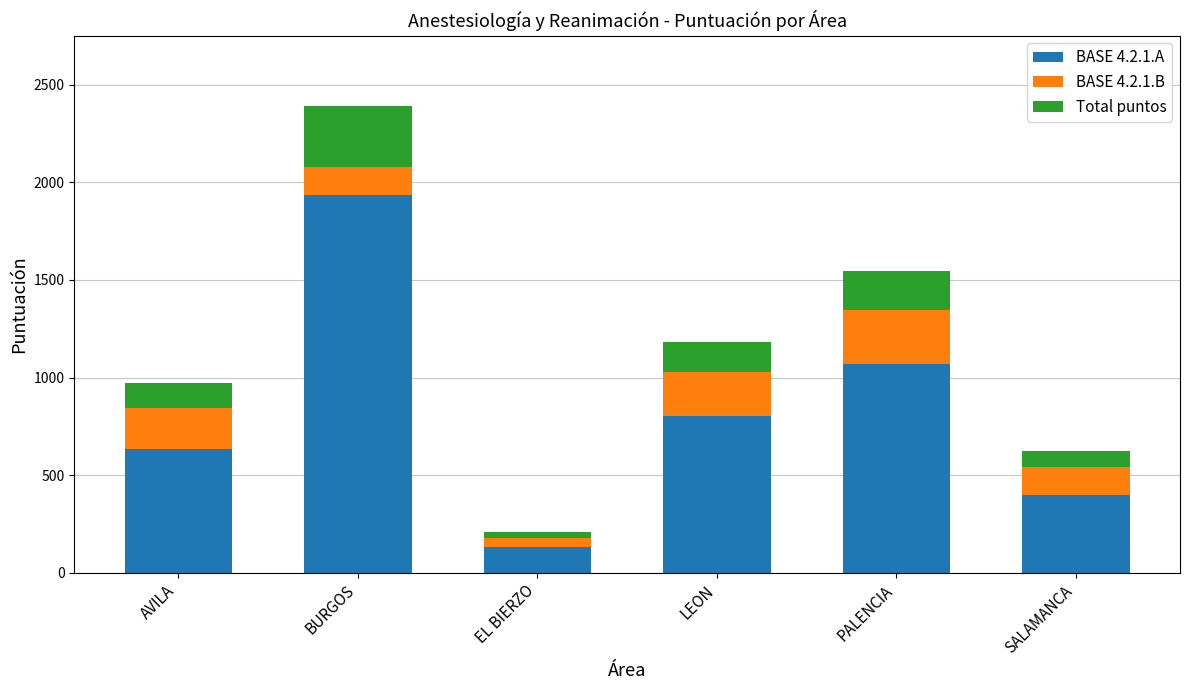

The BASE 4.2.1.A series shows 400.0 at SALAMANCA. True or false?

True